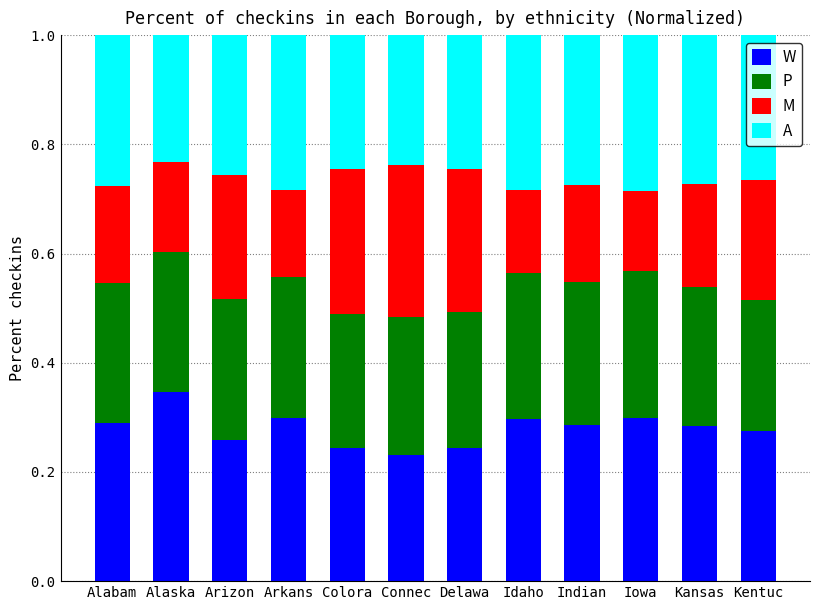

What is the total value across all series at Arkans?

1.0